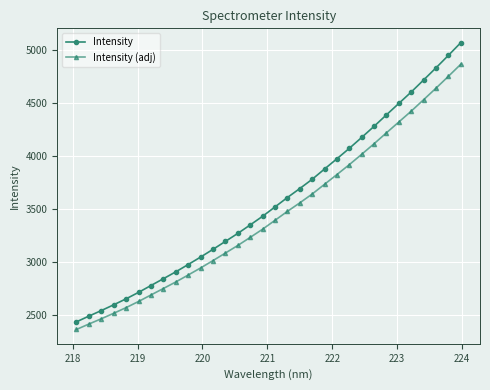

True or false: Intensity and Intensity (adj) intersect in this chart.

False